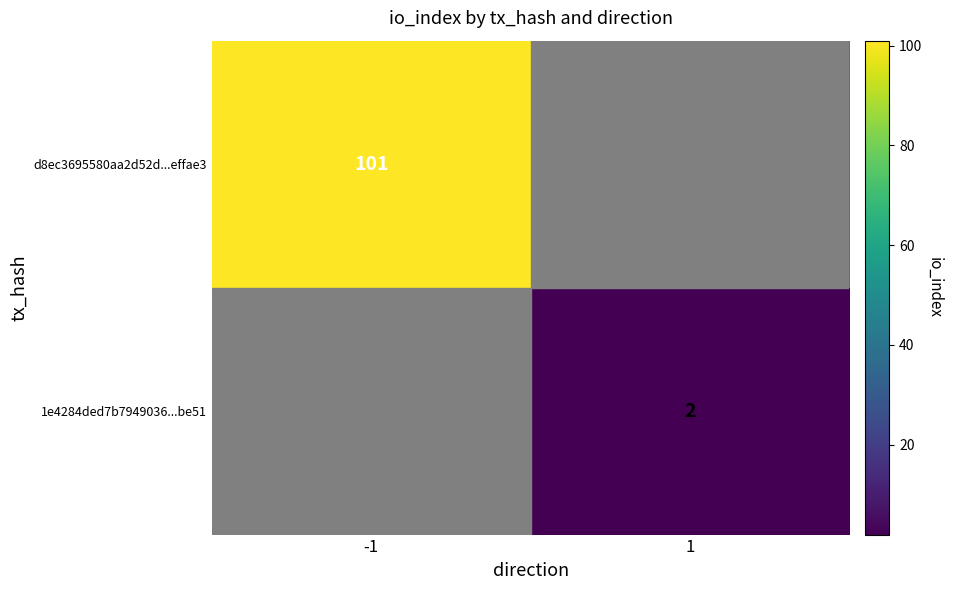

True or false: d8ec3695580aa2d52d...effae3 has a value of 45.0 at -1.

False